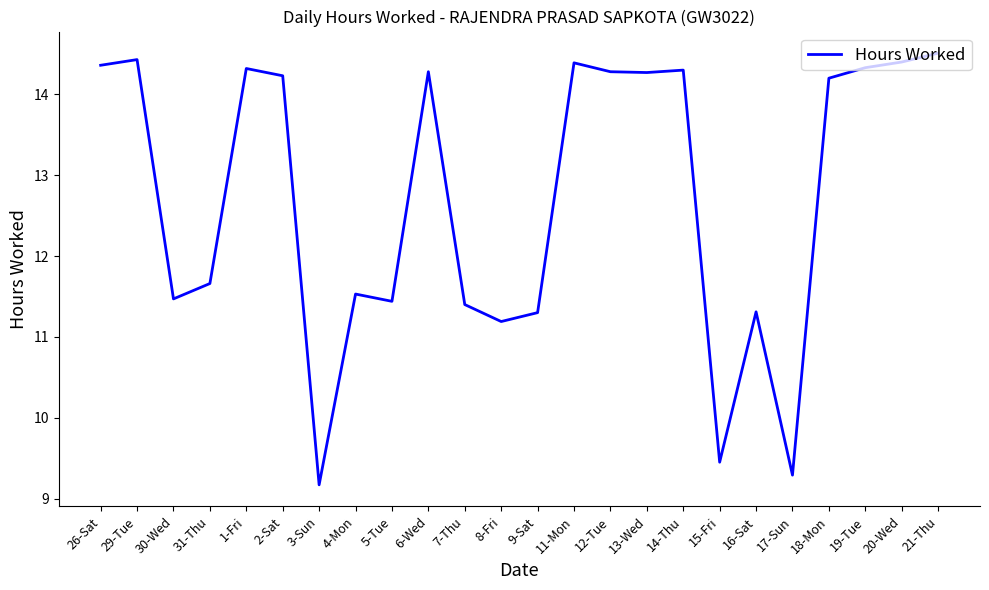

What is the difference between the maximum and minimum values?

5.3